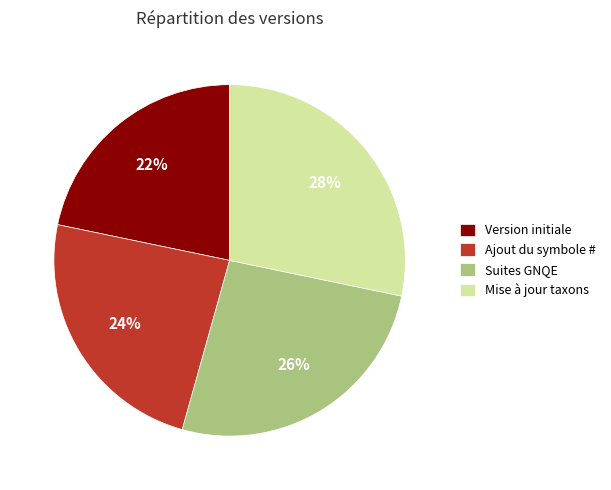

Is it true that Version initiale is 10% of the pie?

False